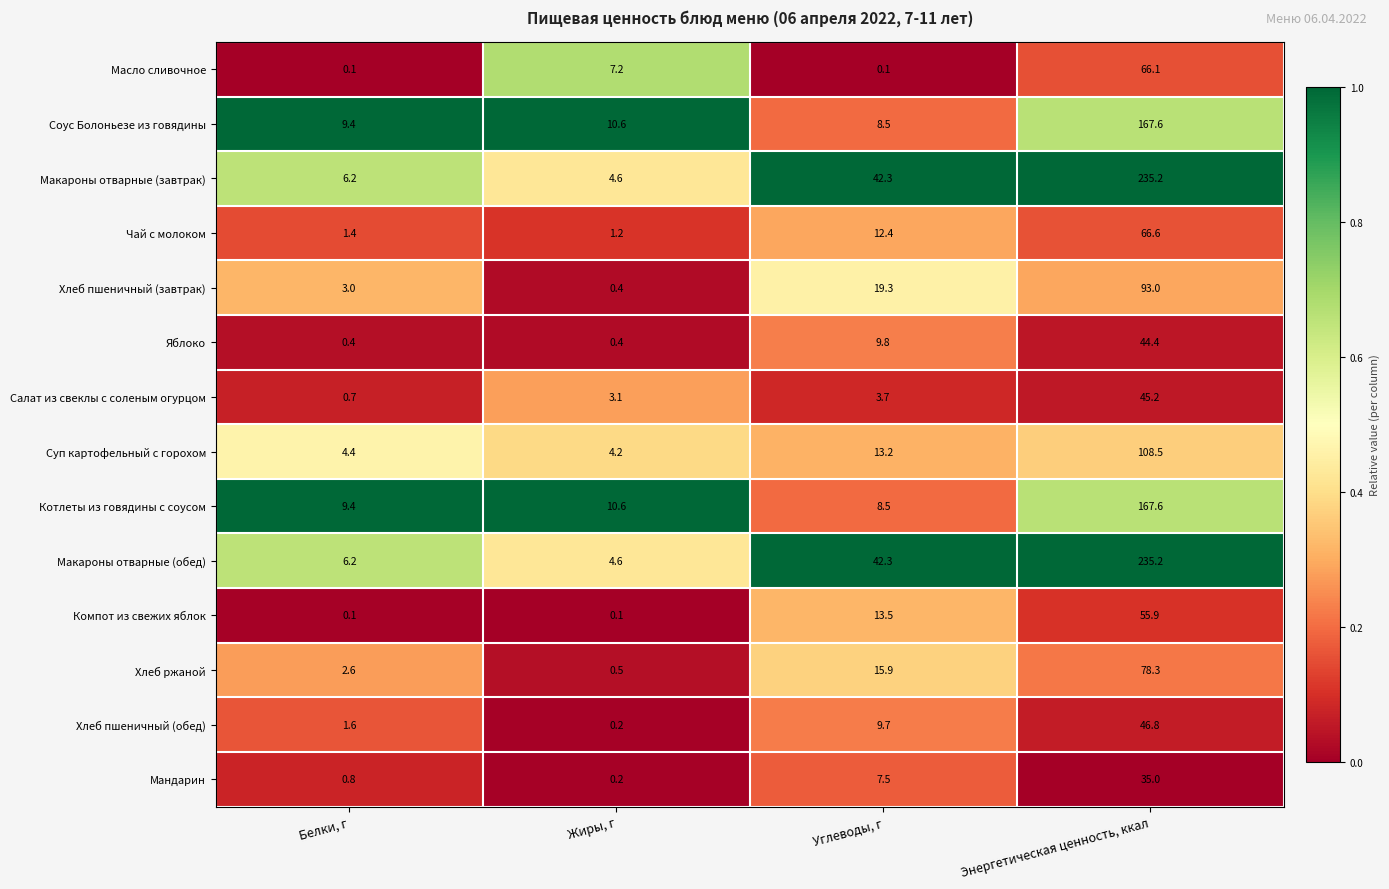

Which category has the highest value in the Котлеты из говядины с соусом series?

Энергетическая ценность, ккал